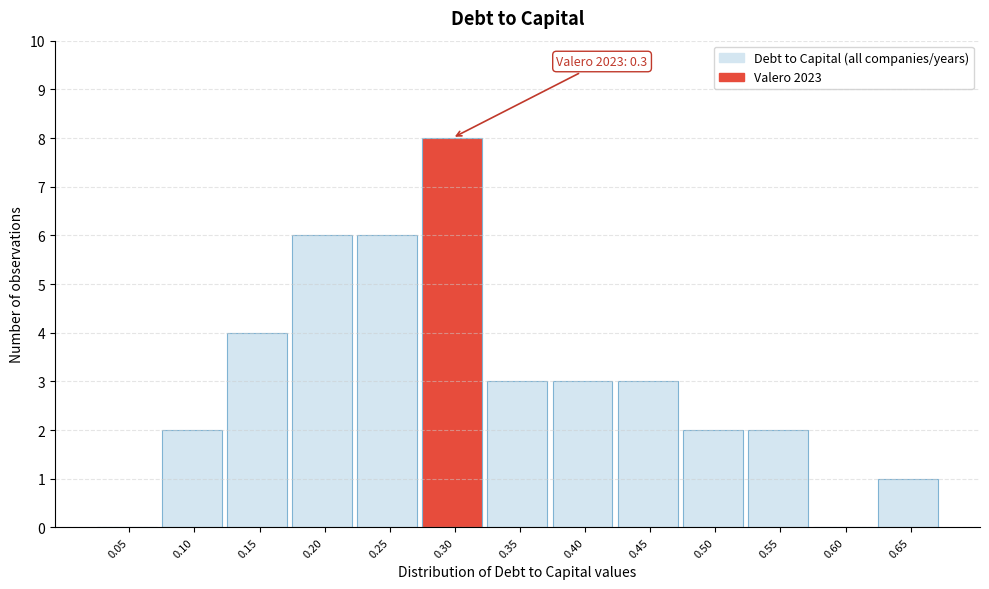

What is the sum of the values at 0.40 and 0.60?

3